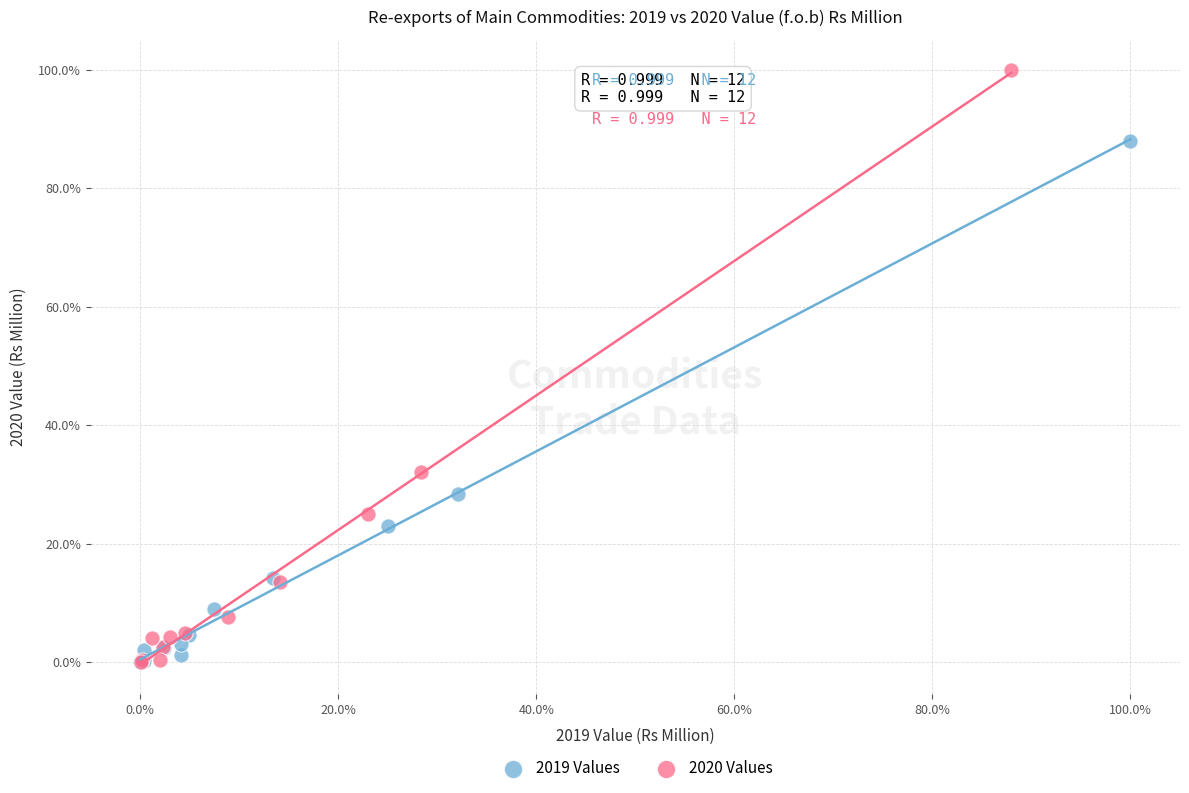

Which series contains the highest Y value?

2020 Values